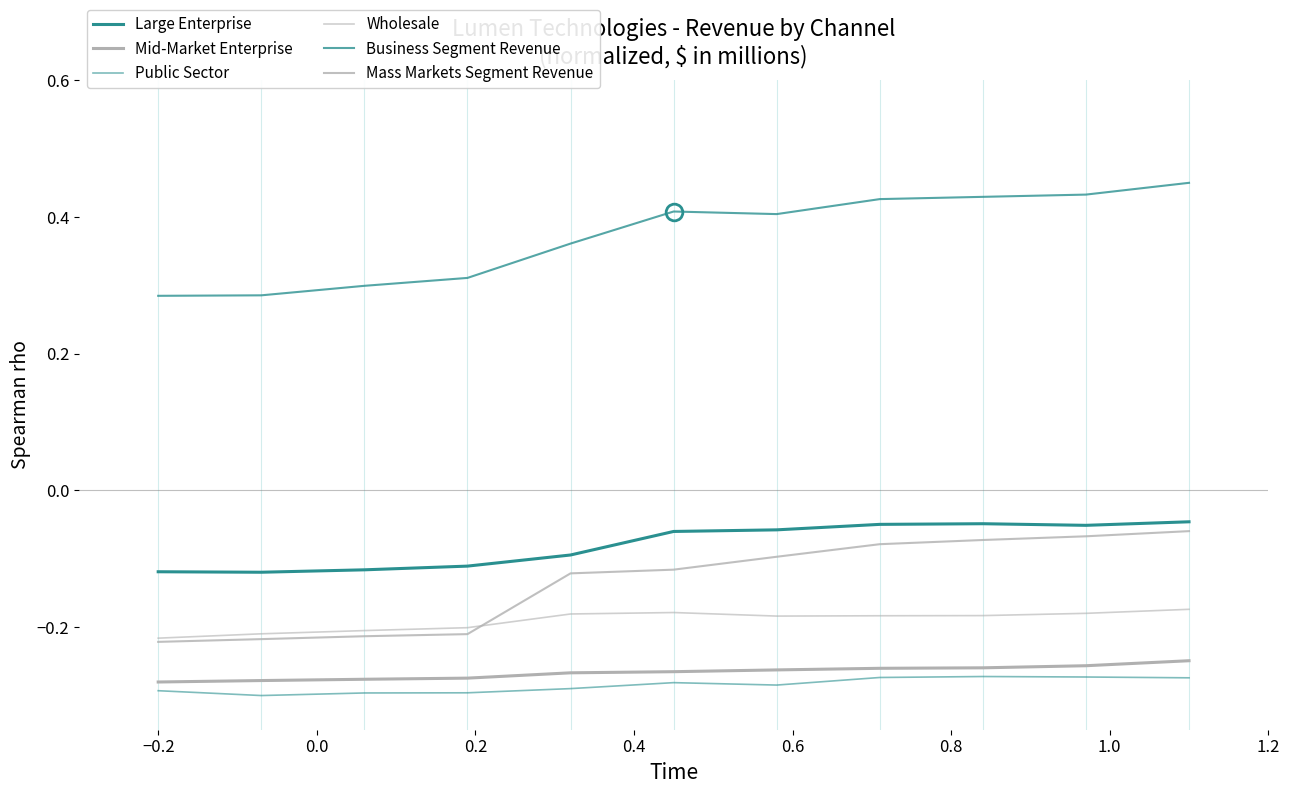

Does the chart display data point markers on the line(s)?

No